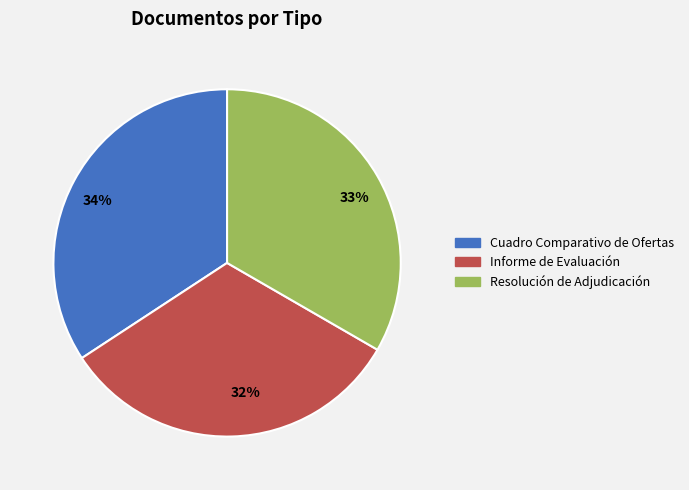

Do Resolución de Adjudicación and Informe de Evaluación together represent more than half of the pie?

Yes